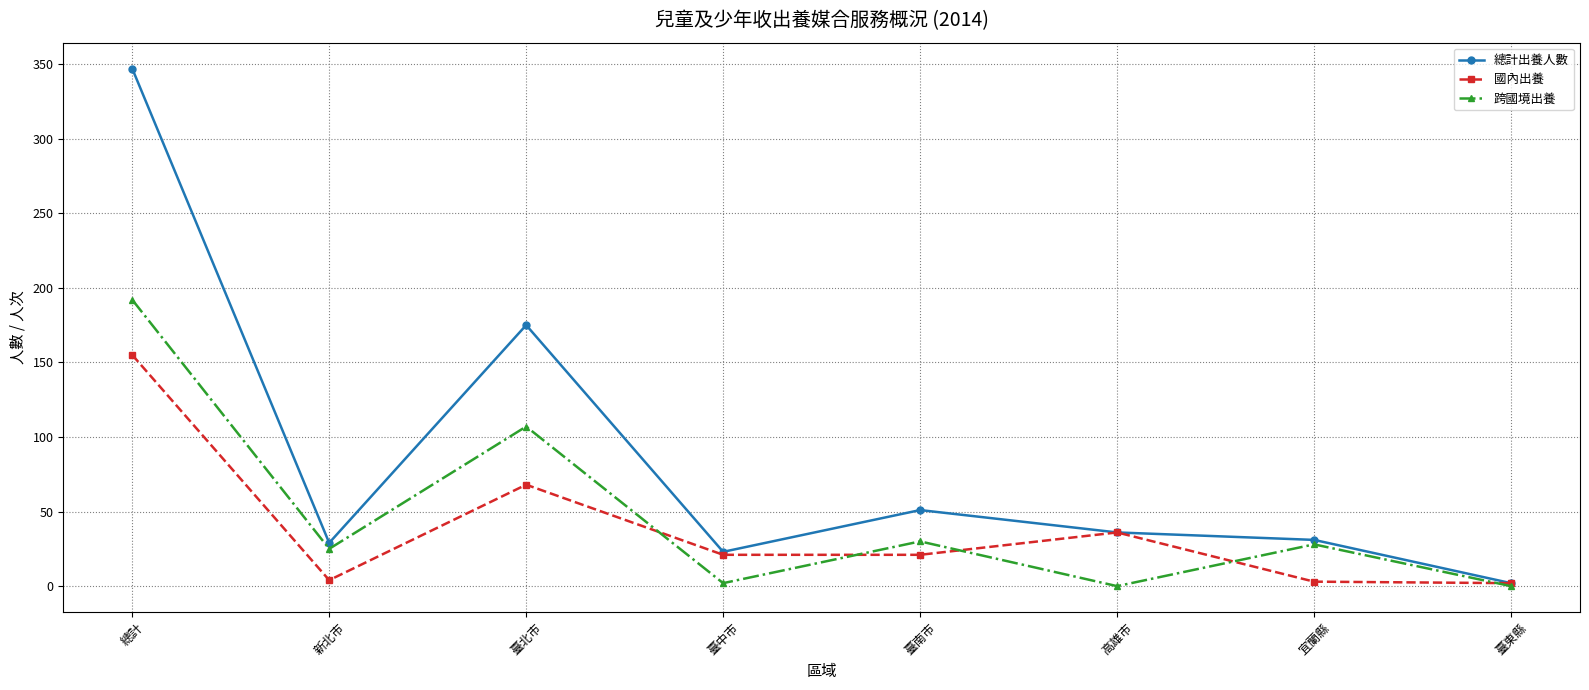

What is the spread (max minus min) of values at 臺北市?

107